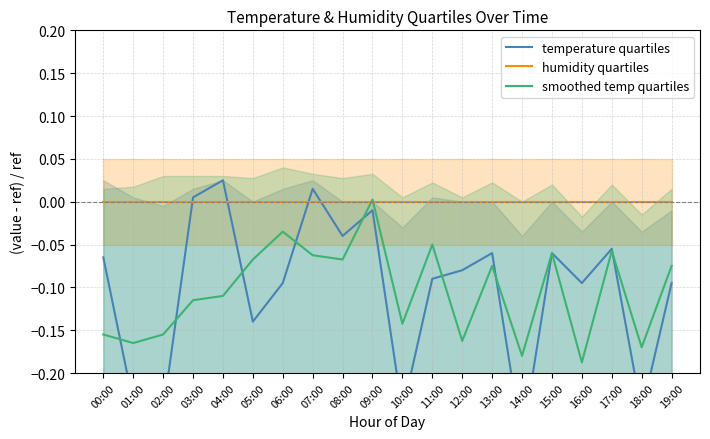

Which series has the largest total across all categories?

humidity quartiles